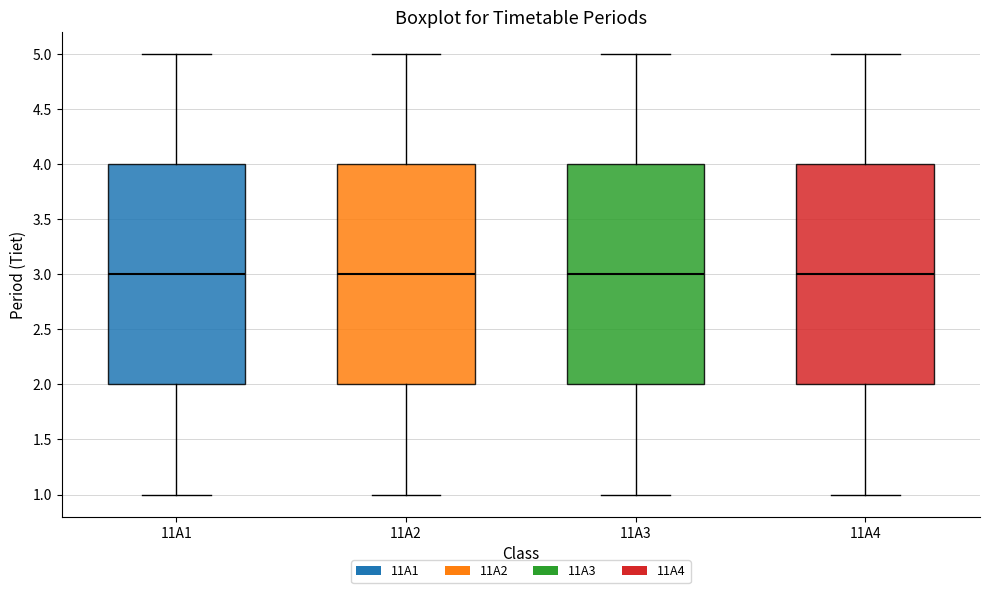

Reading left to right, read every box against the y-axis: the position of its median line, the range the box covers, and the ends of its whiskers. The values are not printed on the chart, so give them approximately, as read against the axis.

11A1: median 3, box 2 to 4, whiskers 1 to 5
11A2: median 3, box 2 to 4, whiskers 1 to 5
11A3: median 3, box 2 to 4, whiskers 1 to 5
11A4: median 3, box 2 to 4, whiskers 1 to 5